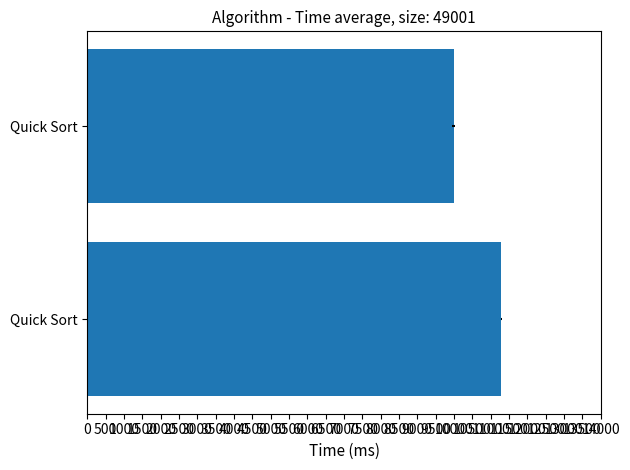

What is the maximum value shown in the chart?

11291.8